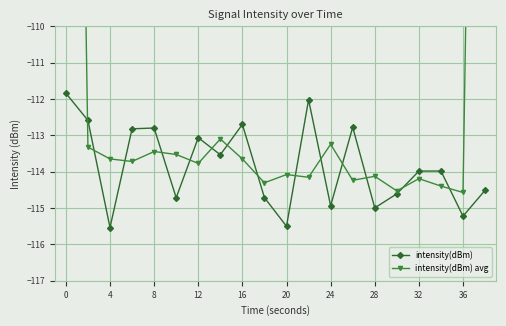

Which series has the widest spread of values?

intensity(dBm) avg